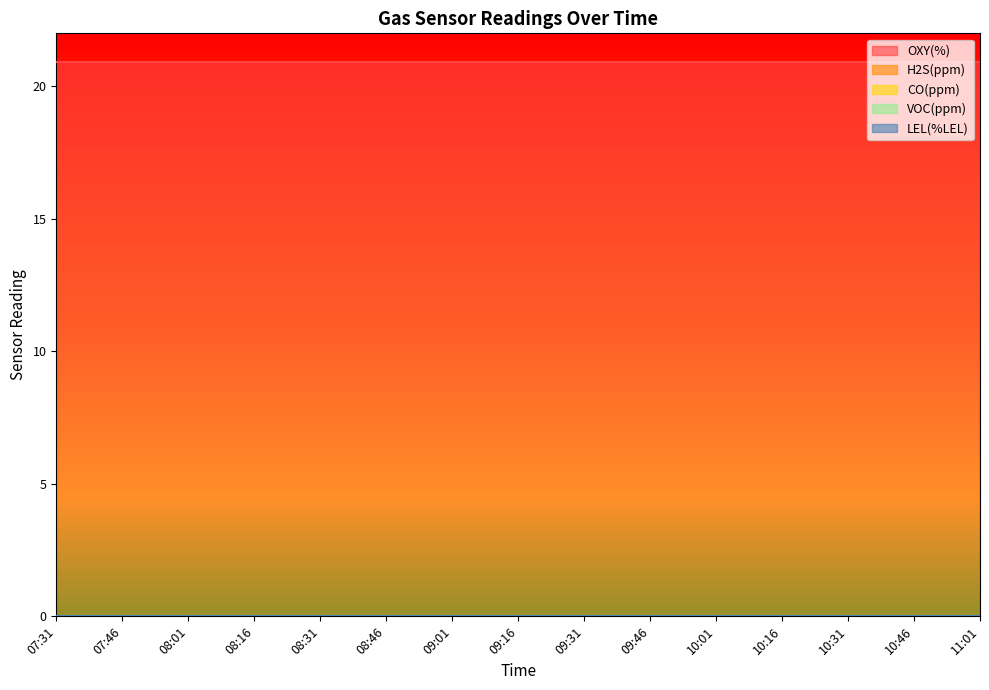

True or false: LEL(%LEL) and VOC(ppm) cross at least once.

False